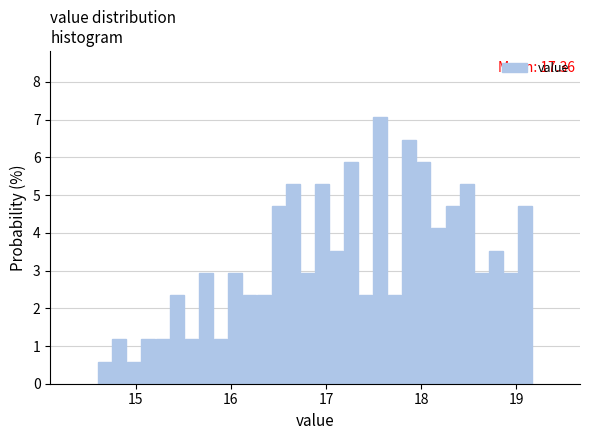

Around what value on the x-axis is the tallest bar? Give the approximate position of its centre, as read against the axis.

17.6